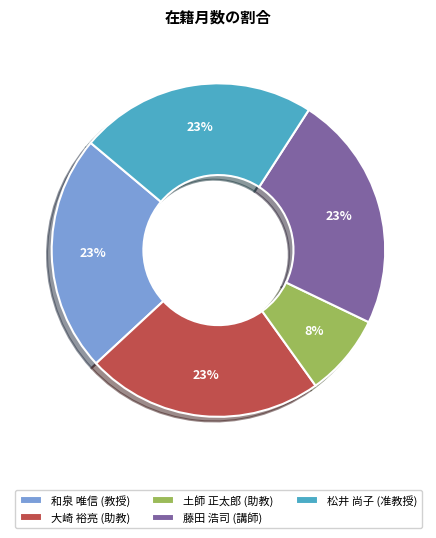

Do 藤田 浩司 (講師) and 和泉 唯信 (教授) together represent more than half of the pie?

No